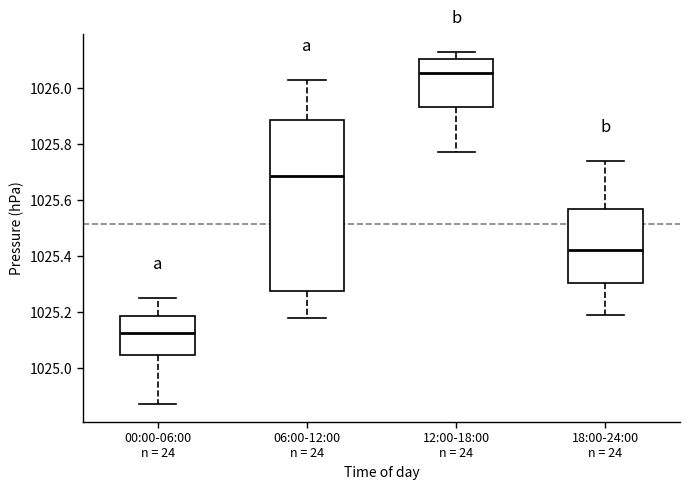

Reading left to right, read every box against the y-axis: the position of its median line, the range the box covers, and the ends of its whiskers. The values are not printed on the chart, so give them approximately, as read against the axis.

00:00-06:00 n = 24: median 1025.12, box 1025.04 to 1025.18, whiskers 1024.88 to 1025.26
06:00-12:00 n = 24: median 1025.68, box 1025.28 to 1025.88, whiskers 1025.18 to 1026.04
12:00-18:00 n = 24: median 1026.06, box 1025.94 to 1026.10, whiskers 1025.78 to 1026.14
18:00-24:00 n = 24: median 1025.42, box 1025.30 to 1025.56, whiskers 1025.20 to 1025.74